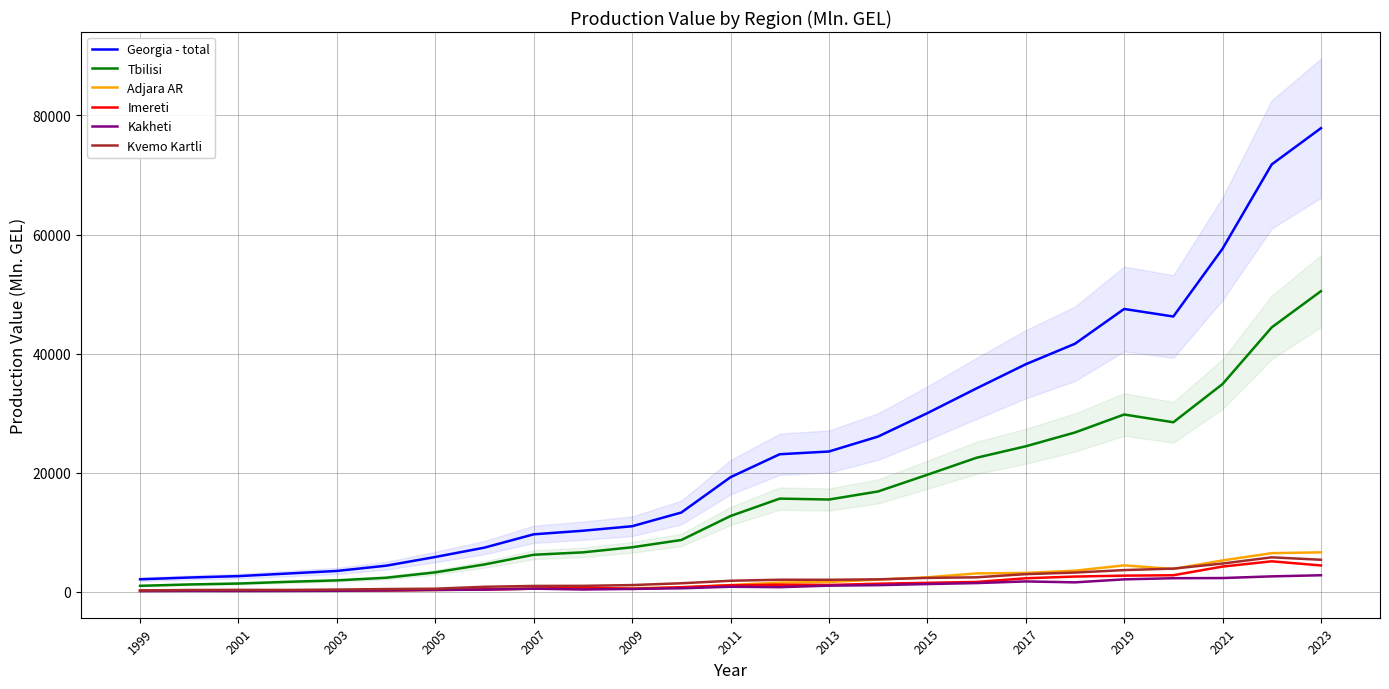

What is the maximum value for Adjara AR?

6617.4